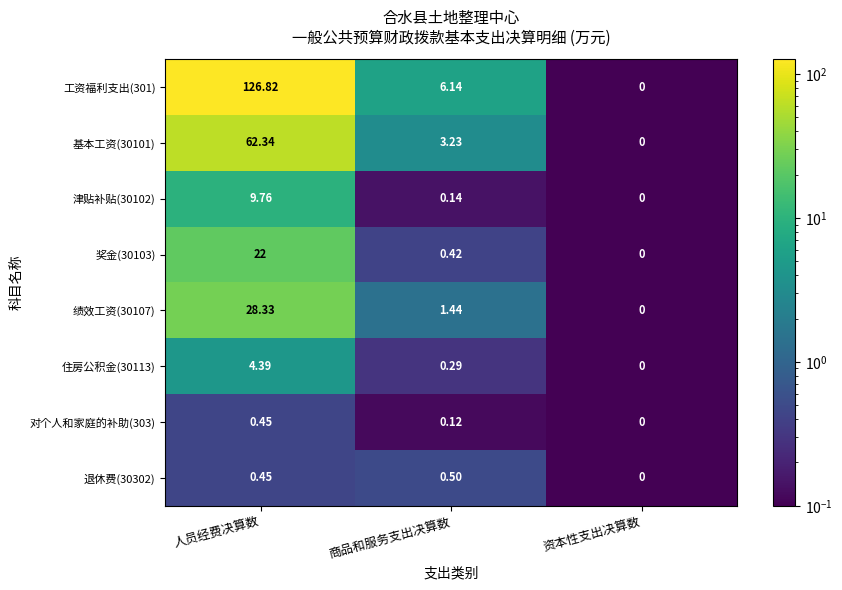

List the series in order of their peak value, highest first.

工资福利支出(301), 基本工资(30101), 绩效工资(30107), 奖金(30103), 津贴补贴(30102), 住房公积金(30113), 退休费(30302), 对个人和家庭的补助(303)